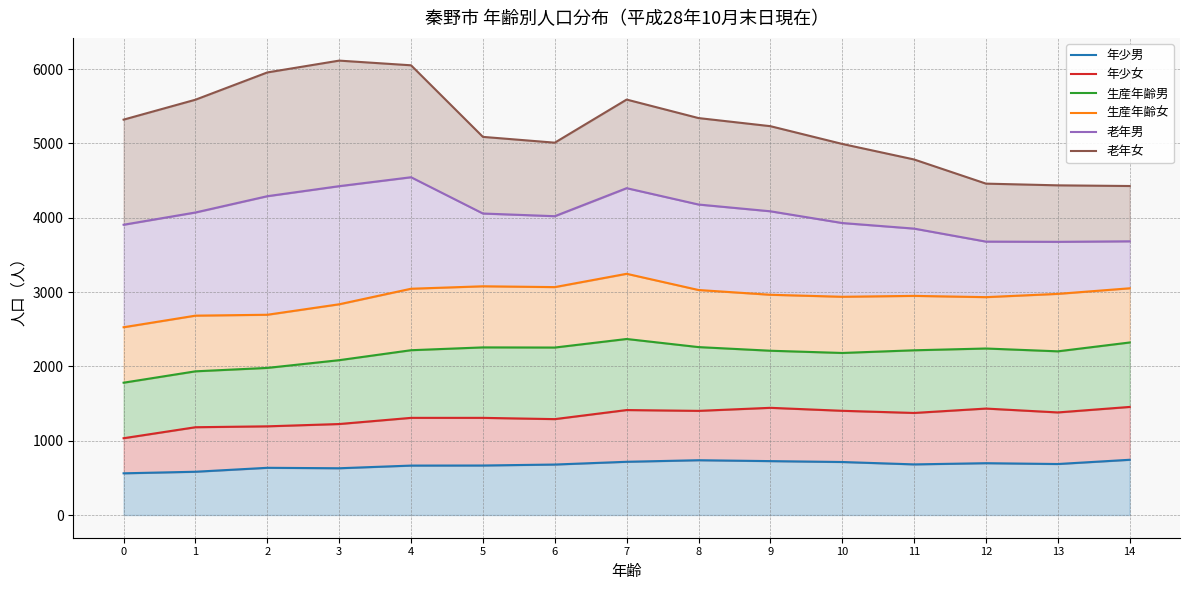

Is it true that 年少男 equals 686 at 13?

True